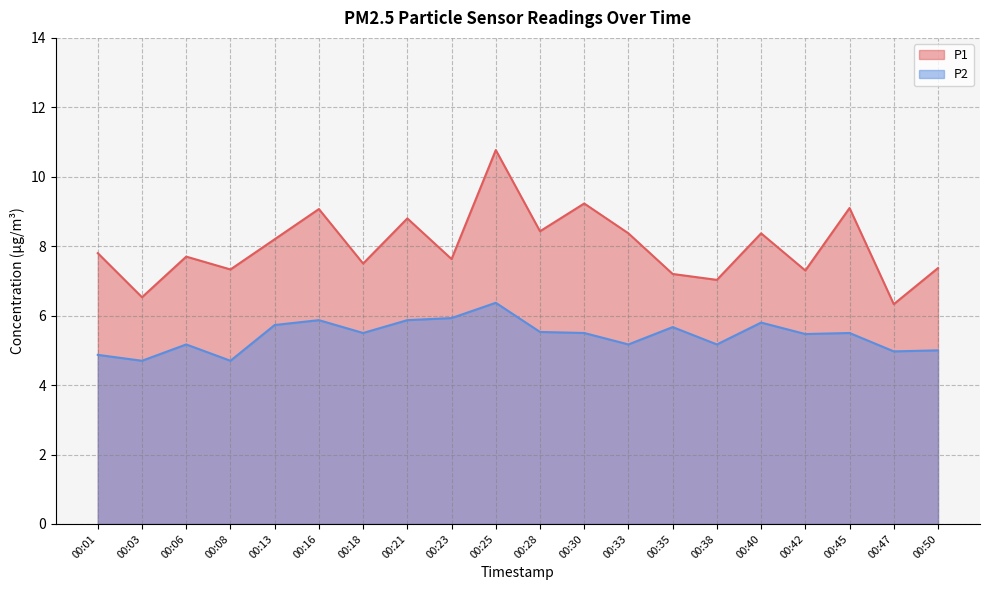

Between 00:21 and 00:23, which is larger?

00:21